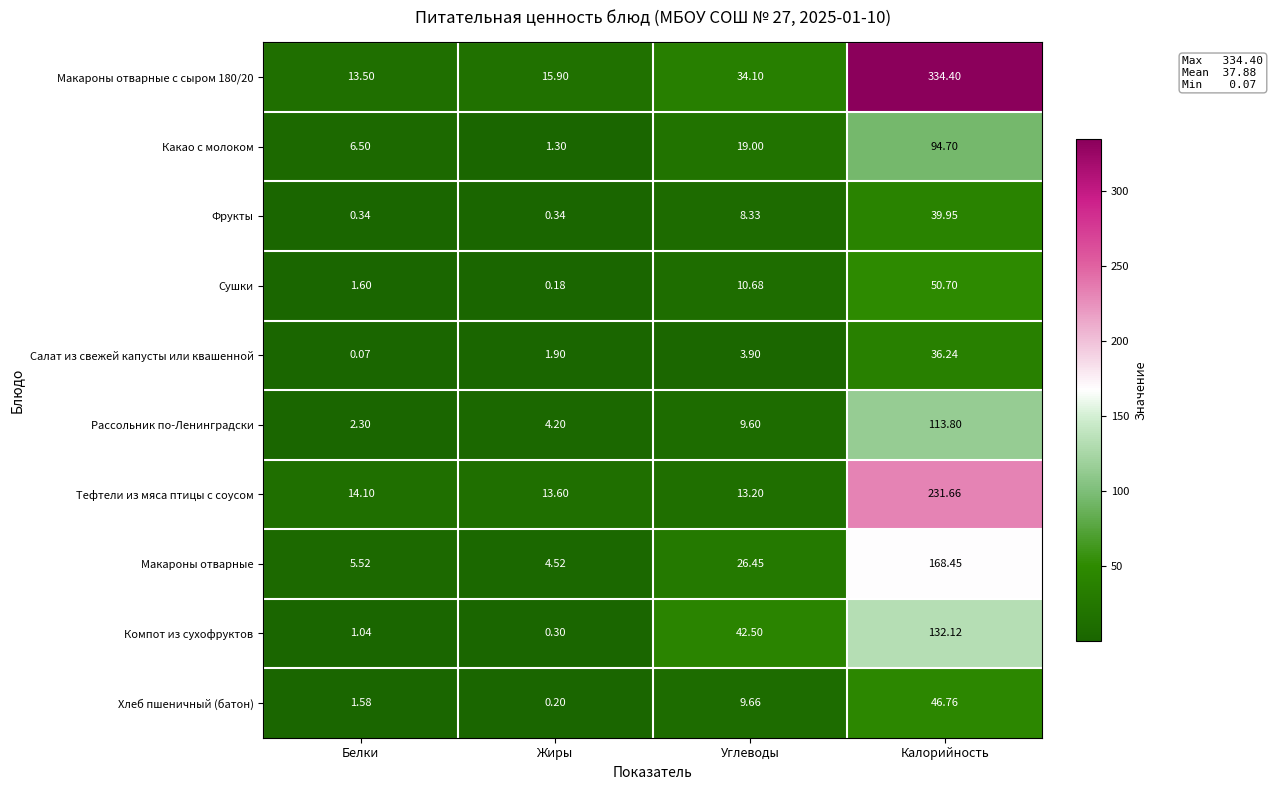

What is the difference between the highest and lowest values at Жиры?

15.7